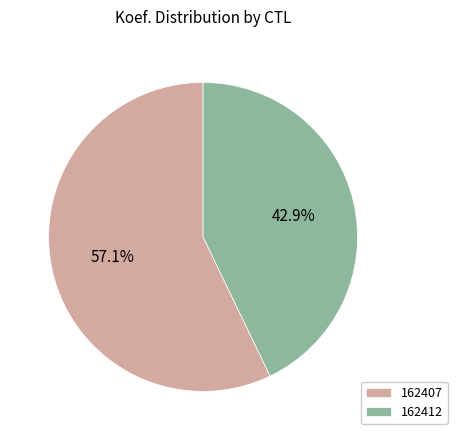

Which has a higher value, 162407 or 162412?

162407